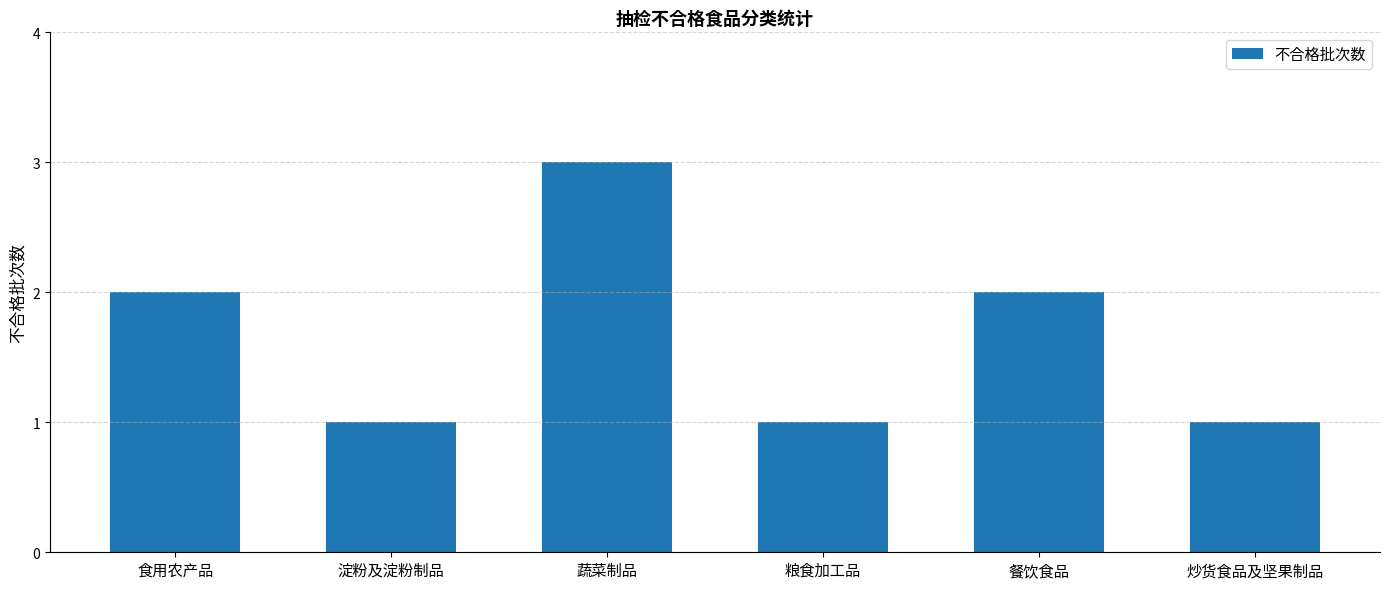

What is the label of the 5th bar from the right?

淀粉及淀粉制品